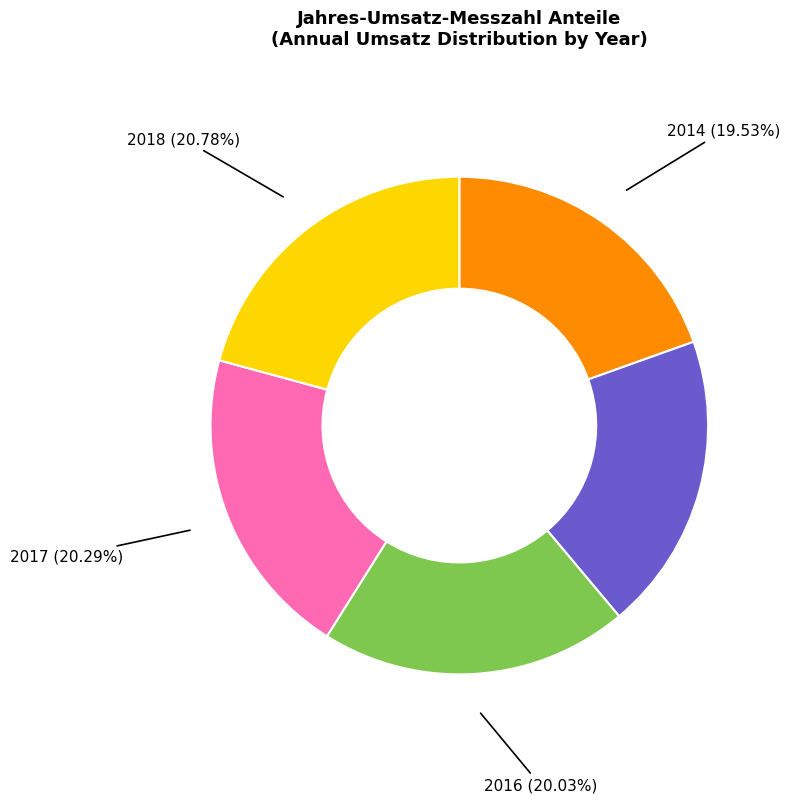

Approximately how many times larger is the value at 2015 (19.36%) compared to 2018 (20.78%)?

0.9